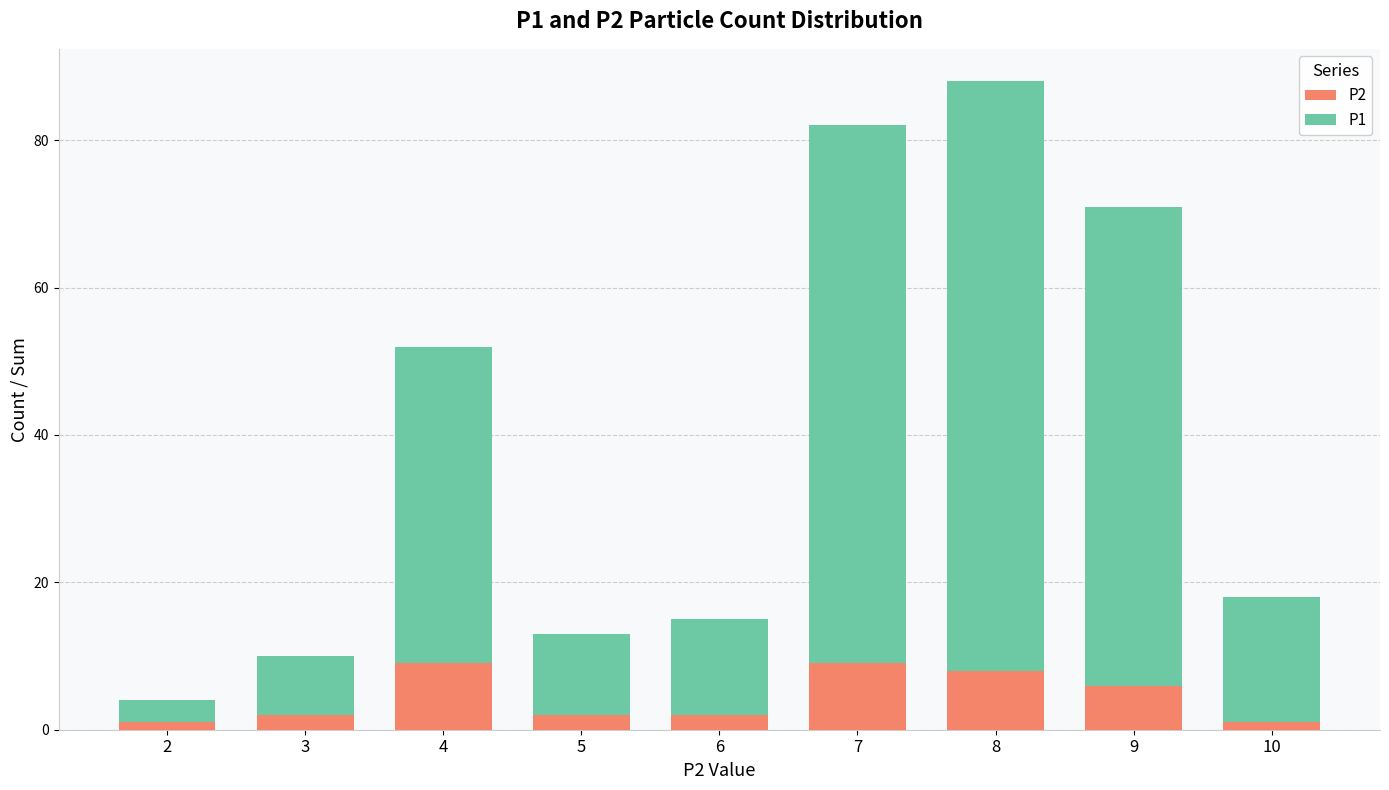

At which category is the sum across all series the highest?

8